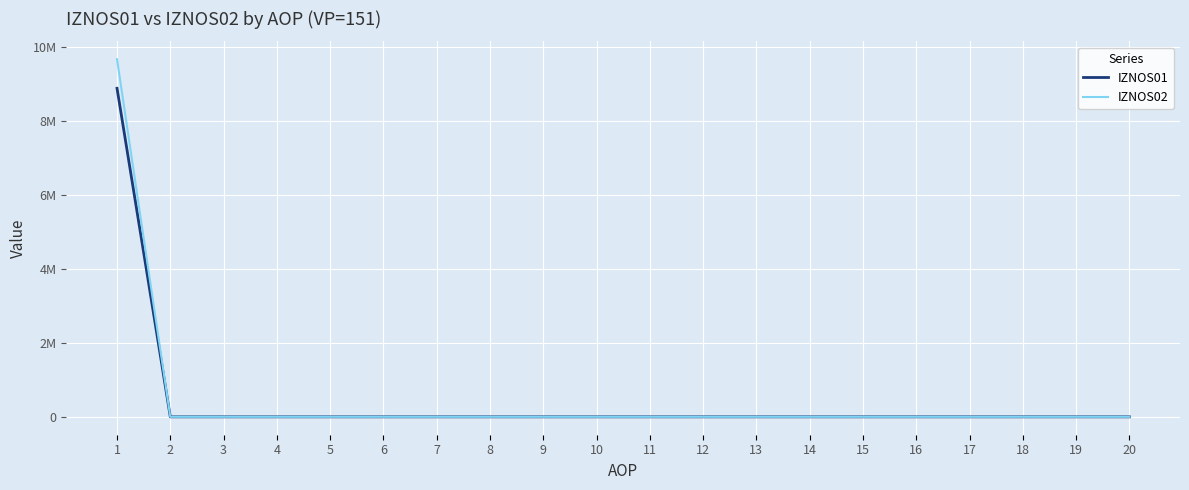

At which category is the sum across all series the highest?

1